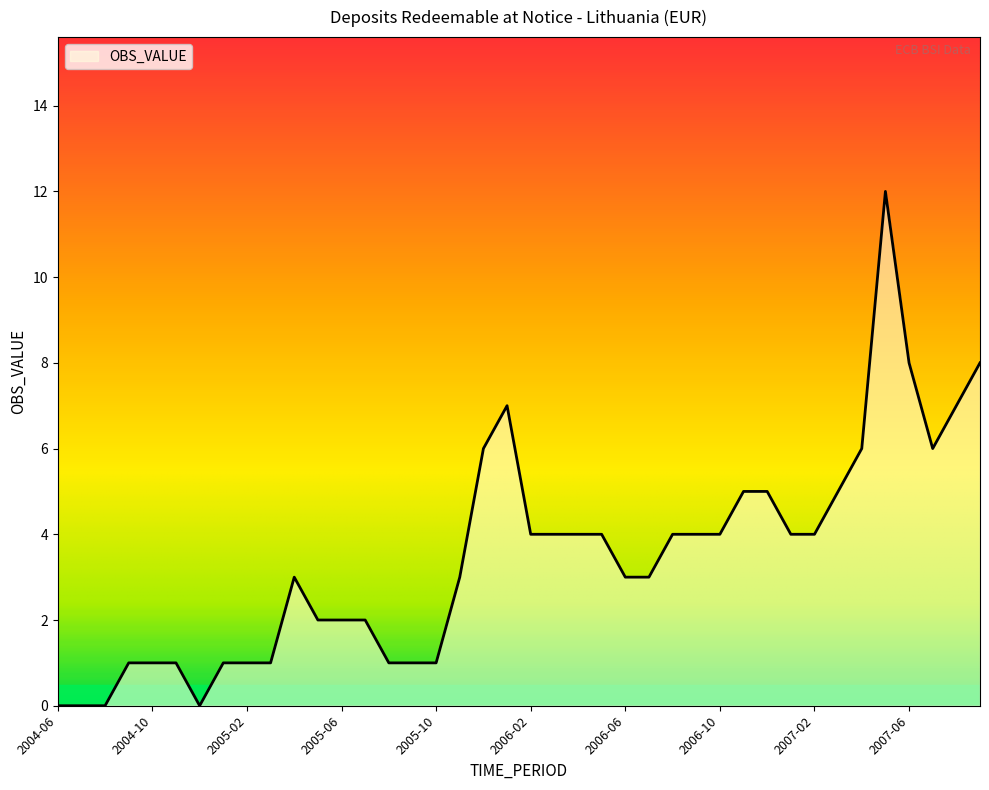

What is the maximum value shown in the chart?

12